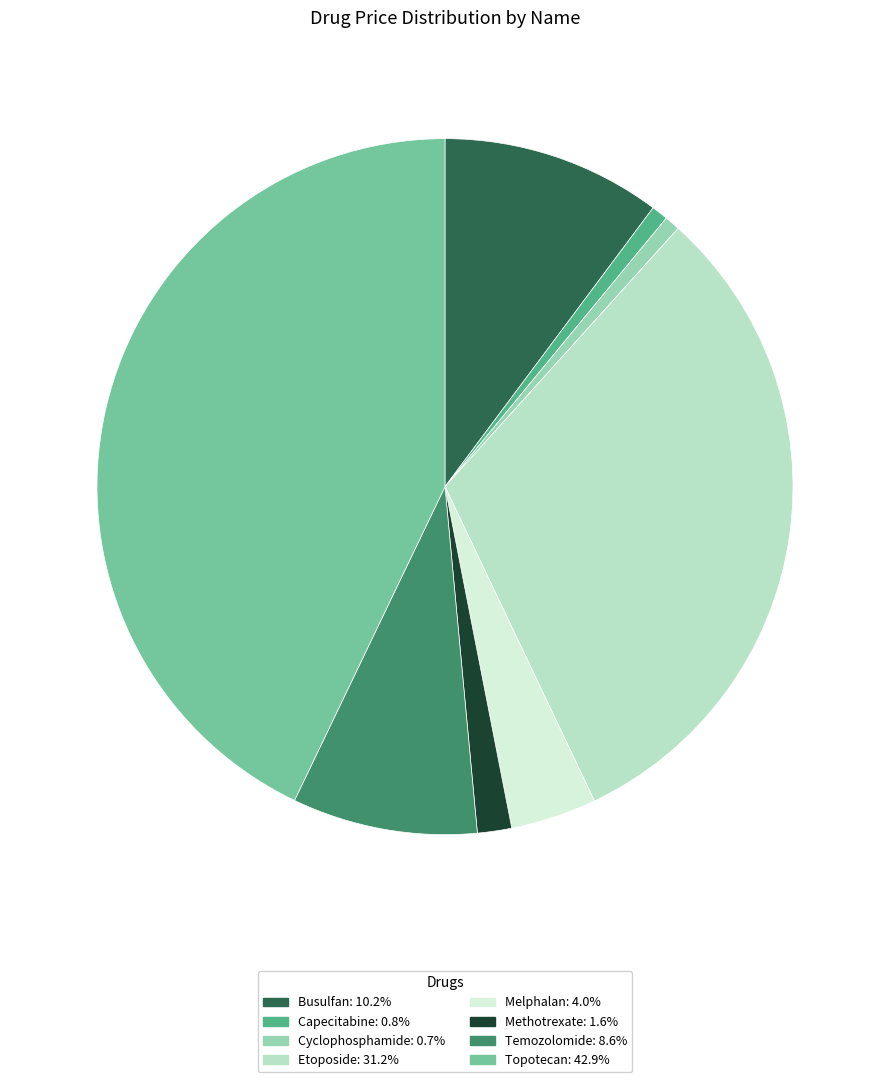

The Methotrexate slice represents 15% of the pie. True or false?

False